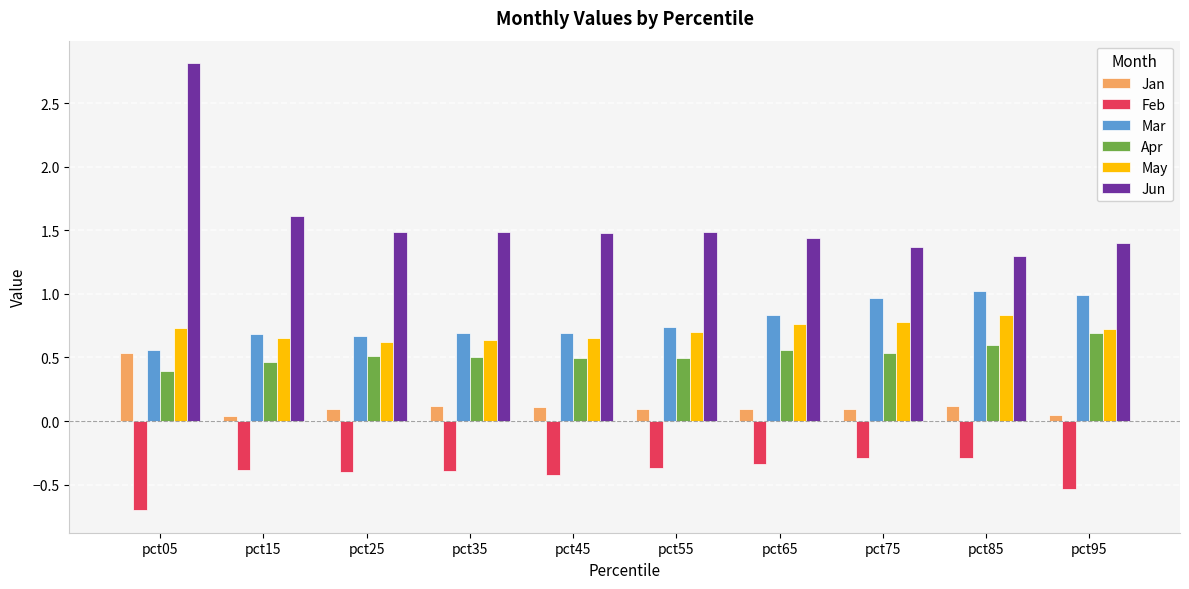

At which label does Mar reach its minimum?

pct05